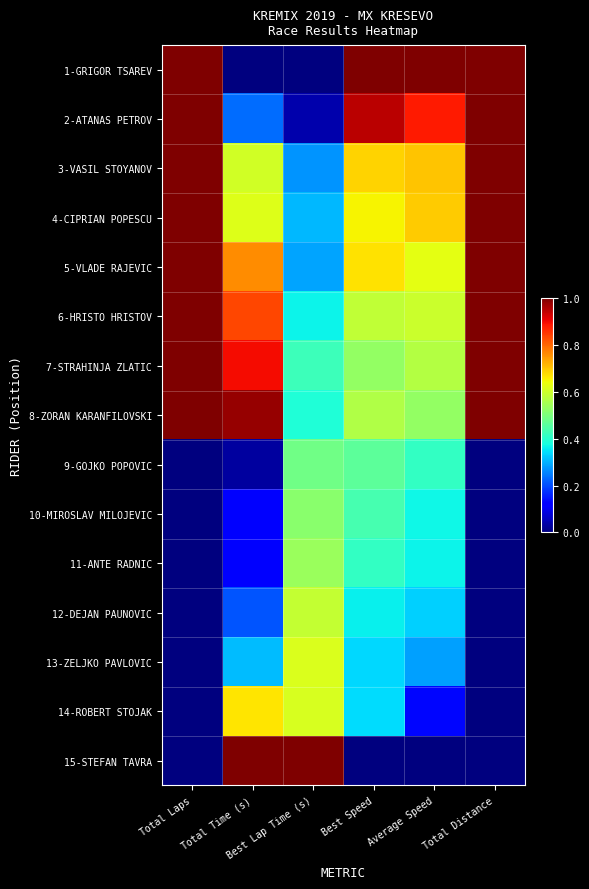

What is the total value across all series at Total Laps?

8.0